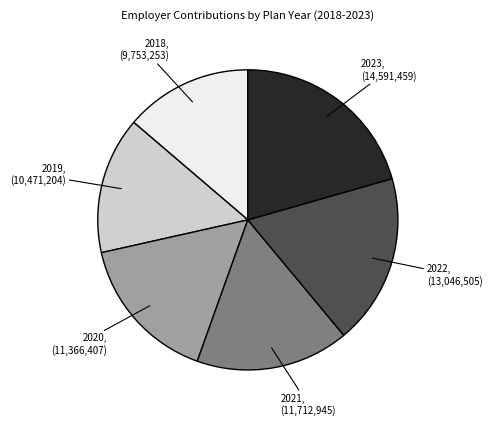

What is the ratio of the value at 2021 to the value at 2023?

0.8